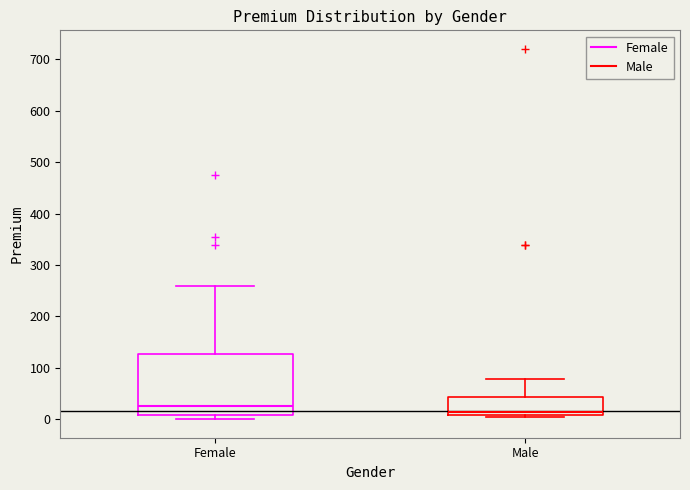

Comparing the boxes themselves (not the whiskers), which one is the tallest?

Female